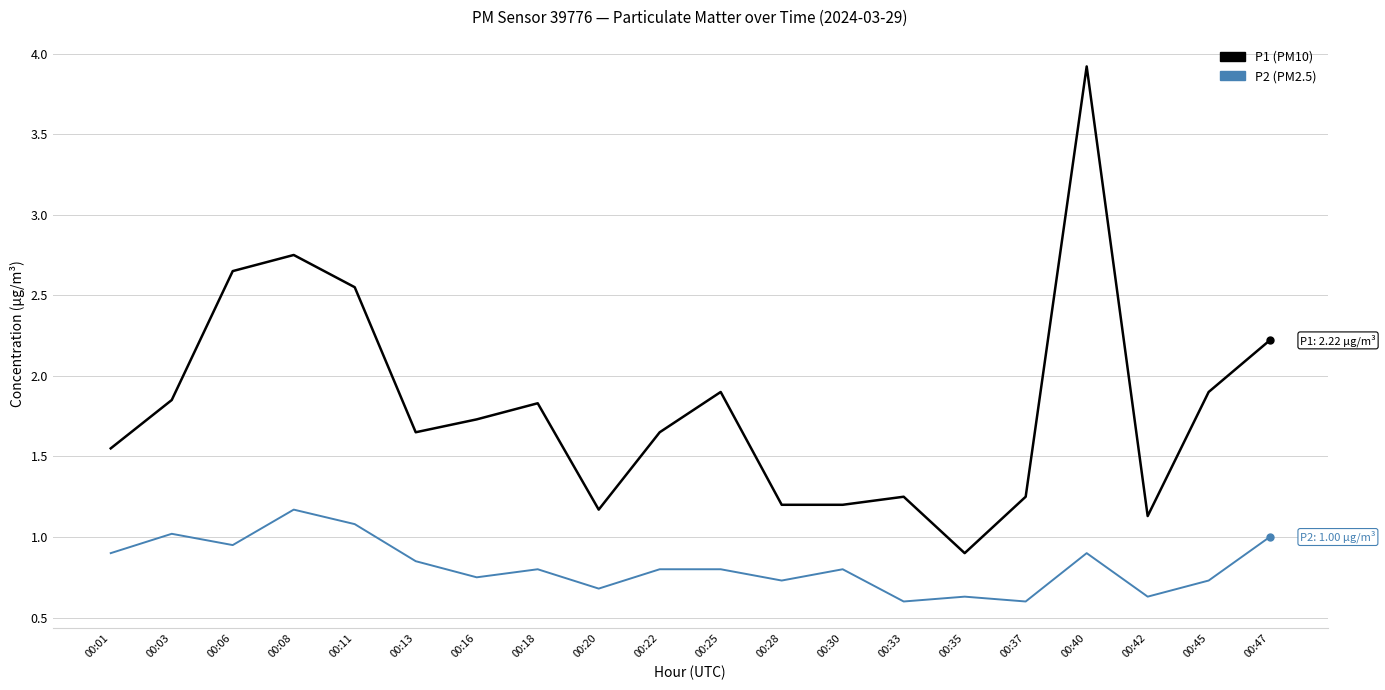

Which label corresponds to the largest value in the chart?

00:40